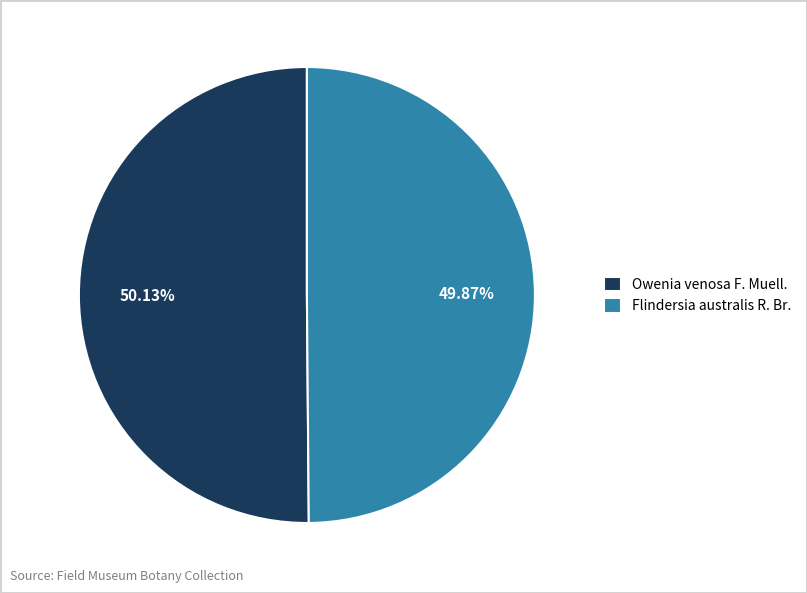

Is there any slice that represents more than half of the pie?

Yes